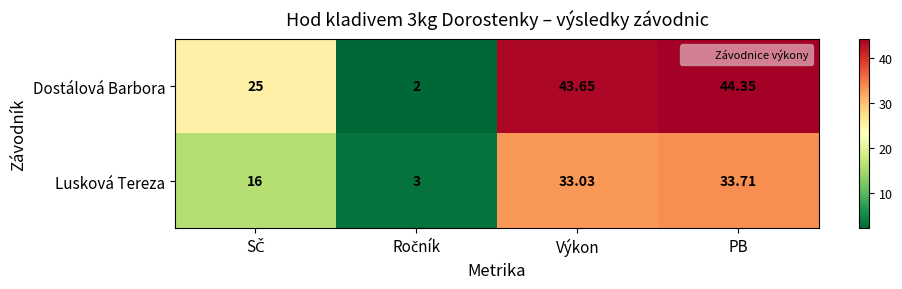

Which category has the highest value in the Dostálová Barbora series?

PB